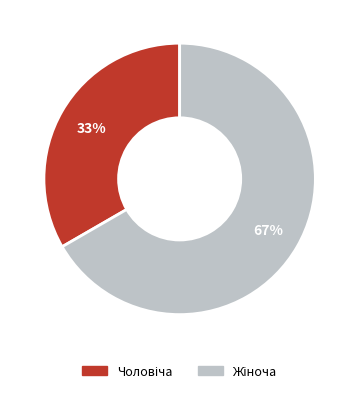

To the nearest percent, what is the average slice percentage?

50%